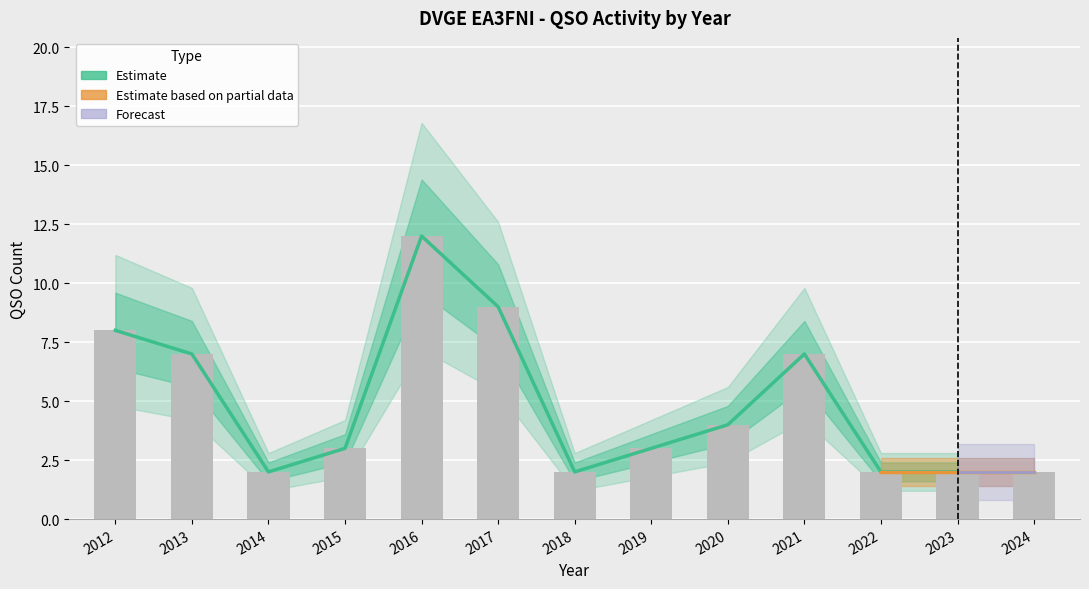

At which category does the chart reach its peak across all series?

2016